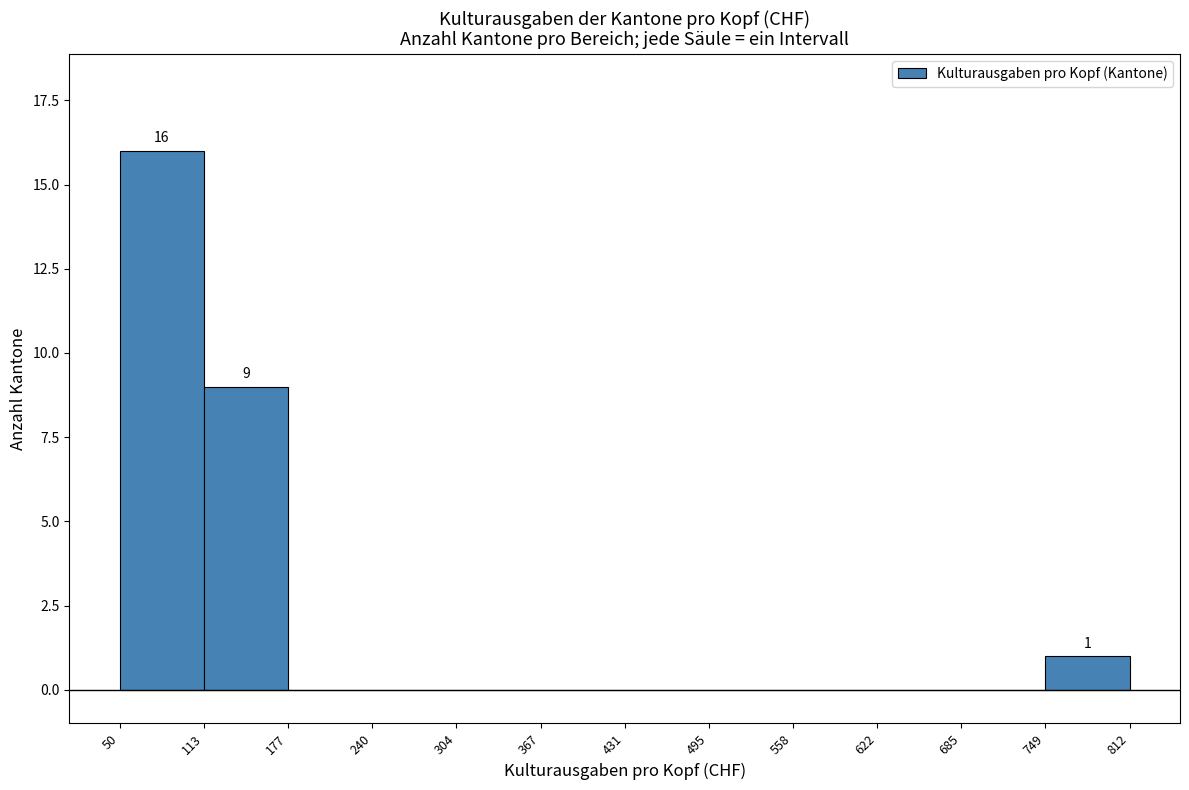

Which range on the x-axis has the tallest bar?

50 to 113